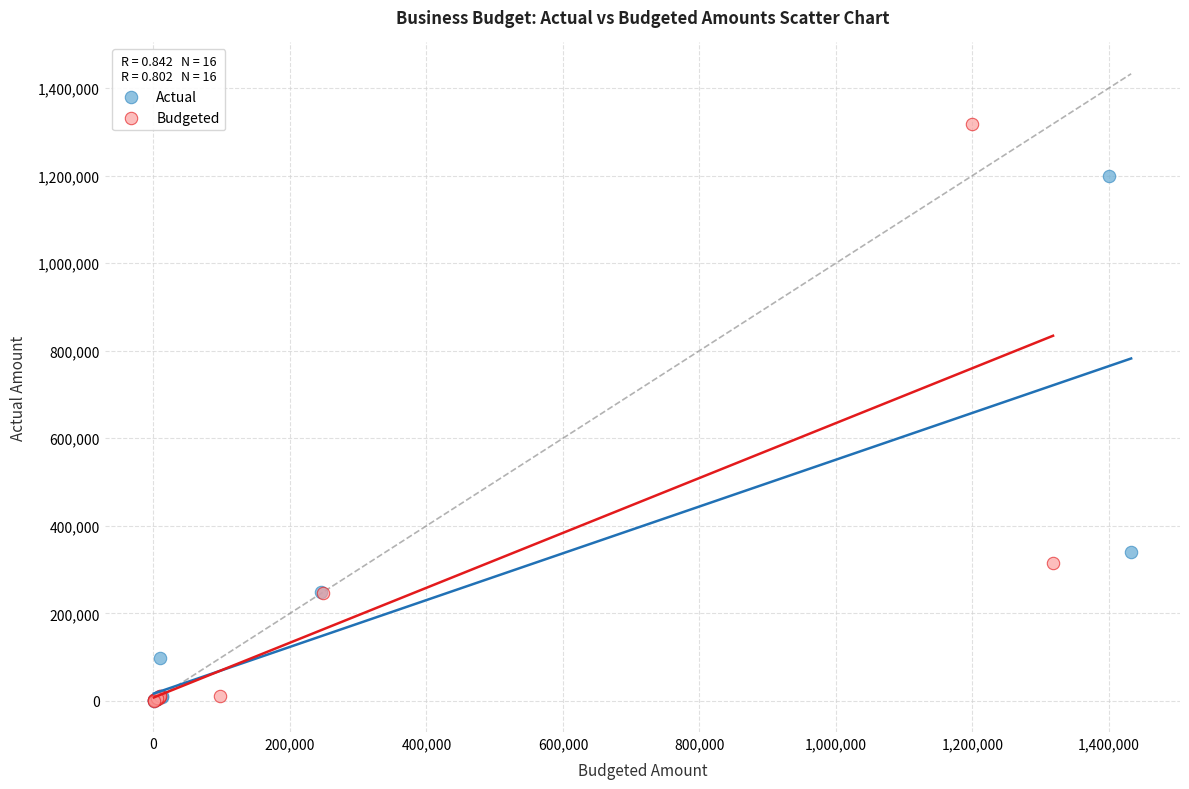

Which series has the widest spread of Y values?

Budgeted